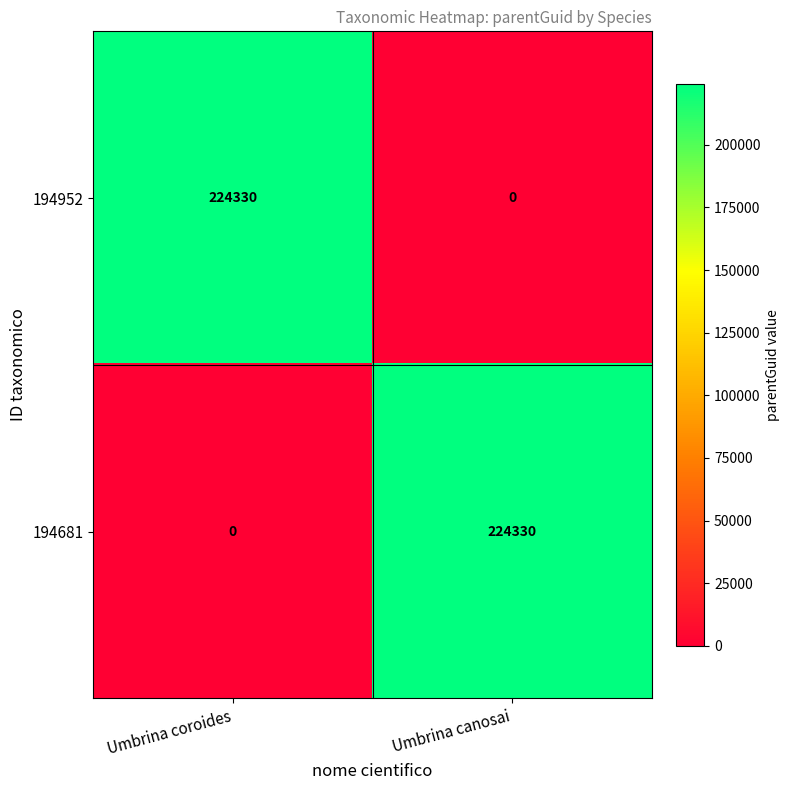

Rank the series at Umbrina coroides from lowest to highest value.

194681, 194952